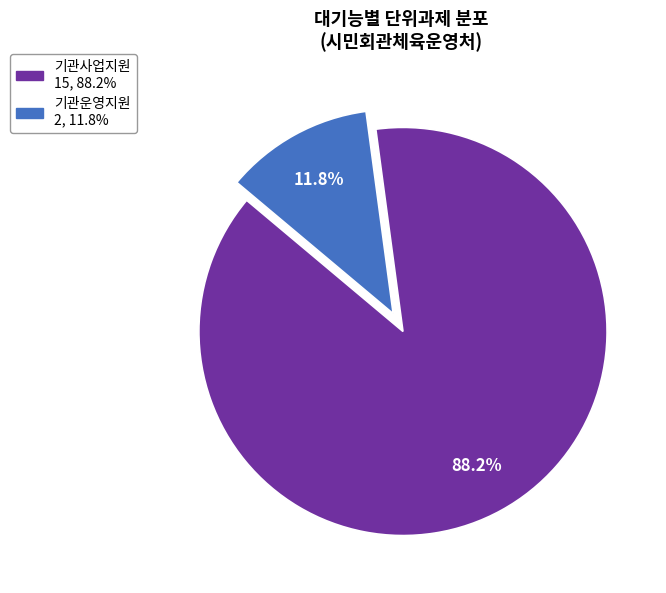

What is the ratio of the value at 기관운영지원 to the value at 기관사업지원?

0.1